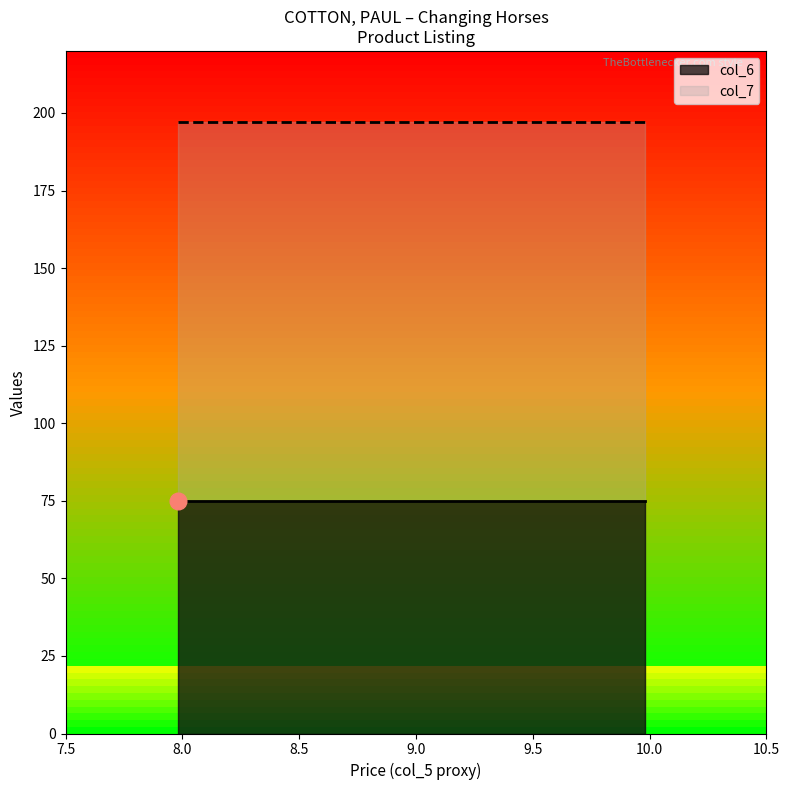

What is the difference between the highest and lowest values at 90?

122